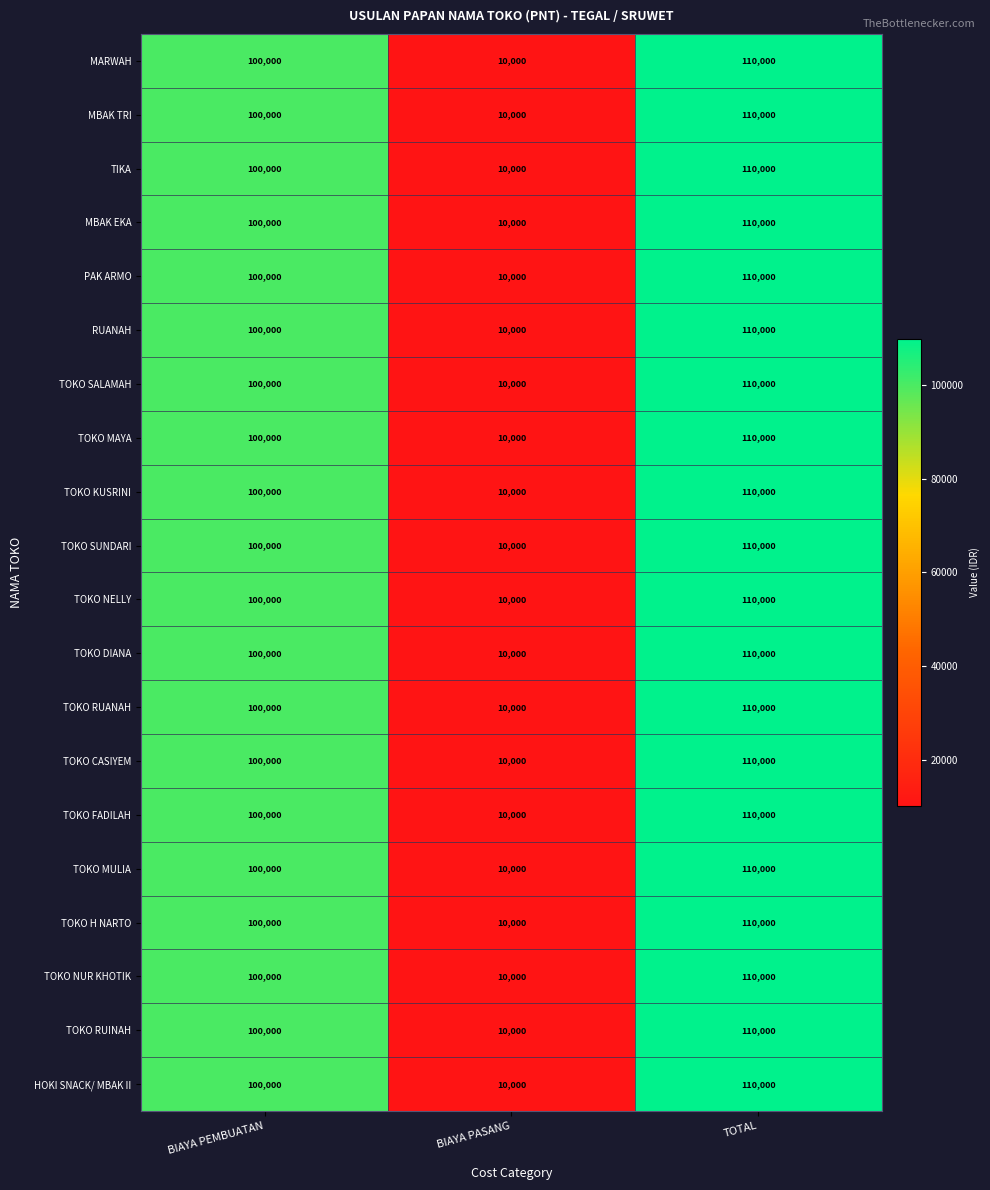

What is the approximate value of TOKO MAYA at BIAYA PASANG?

10000